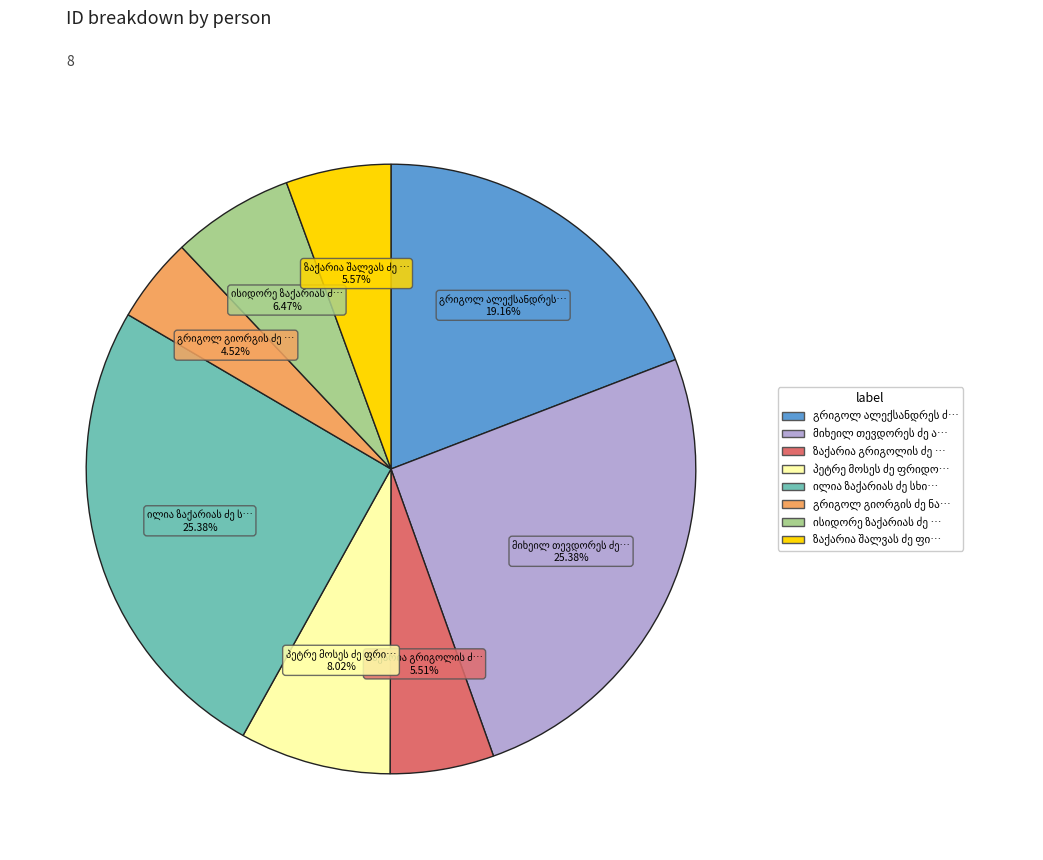

Does any single category account for the majority?

No